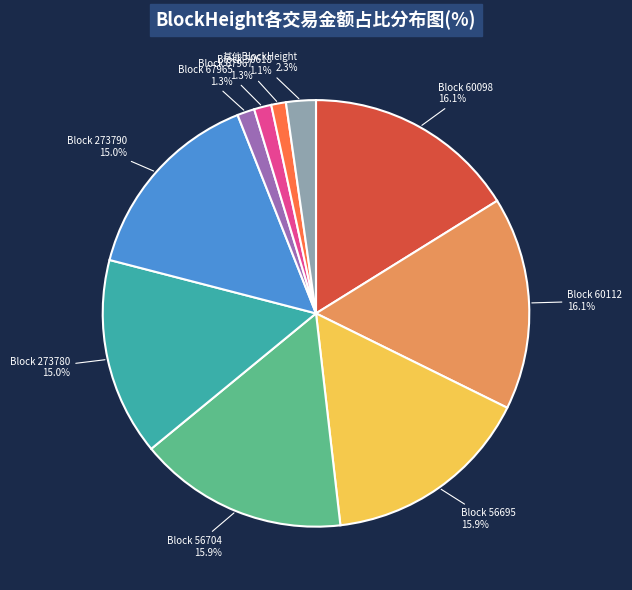

Is there any slice that represents more than half of the pie?

No